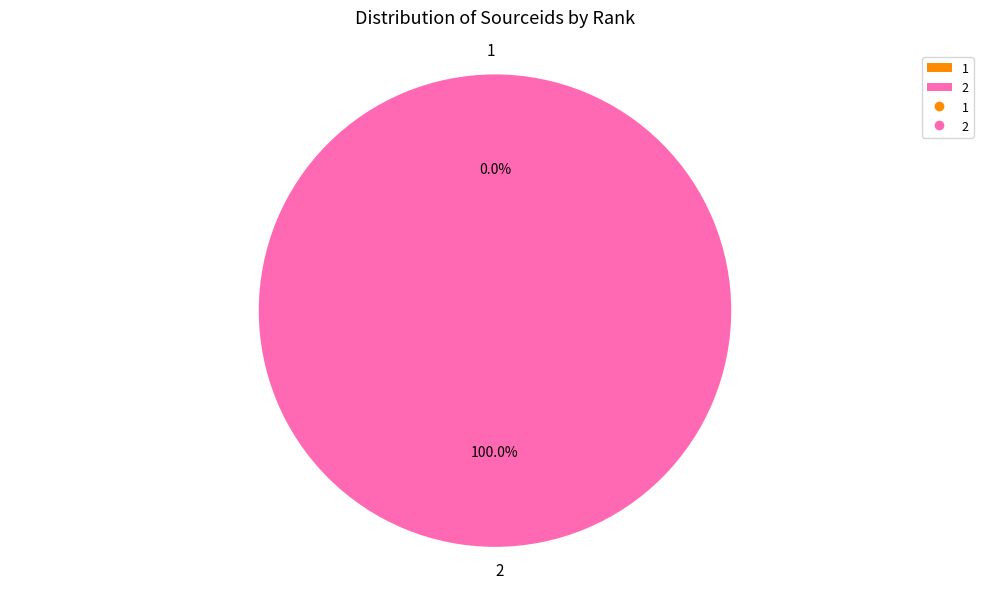

Is there a majority slice in this chart?

Yes